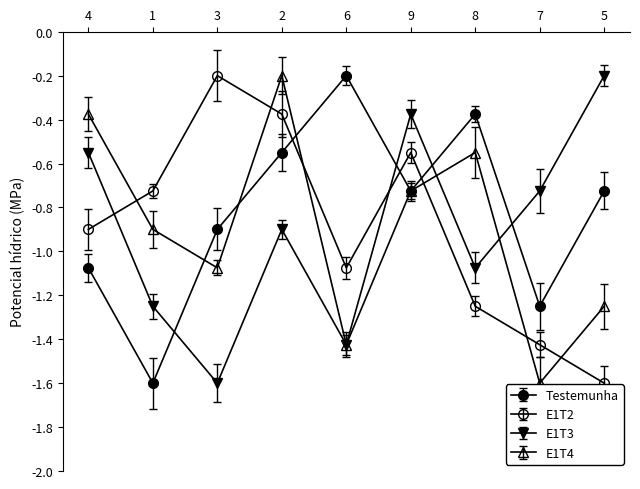

How many lines are shown in the chart?

4